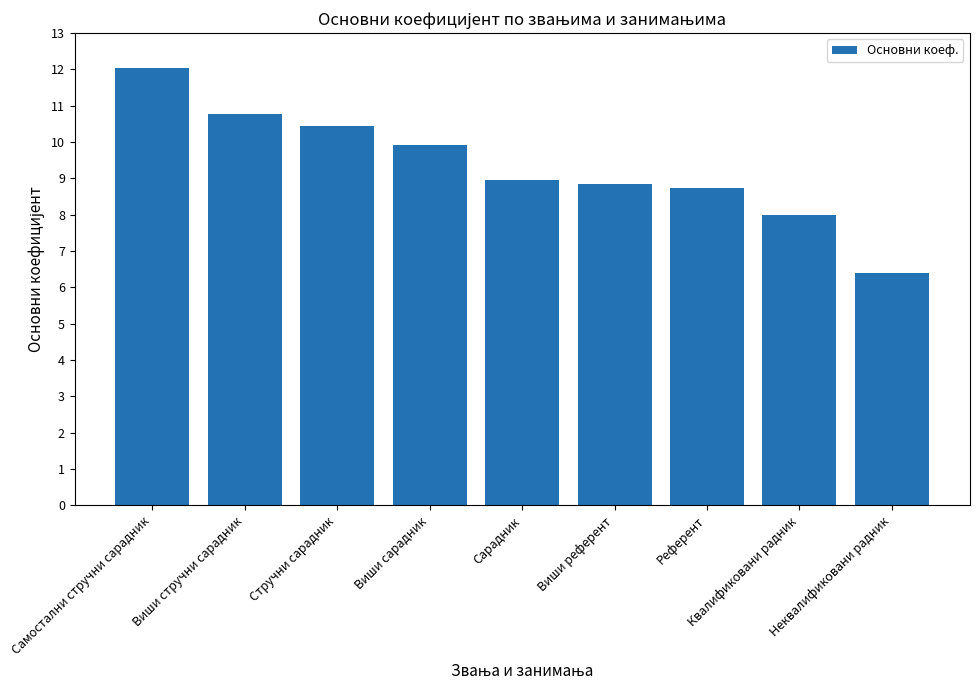

What position from the right is Виши сарадник?

6